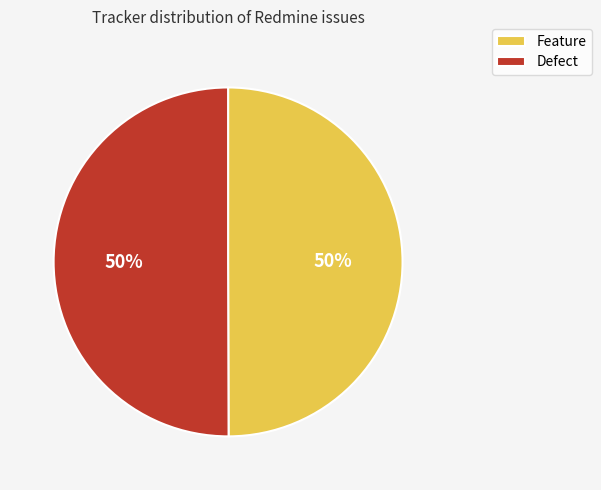

What is the ratio of the value at Feature to the value at Defect?

1.0